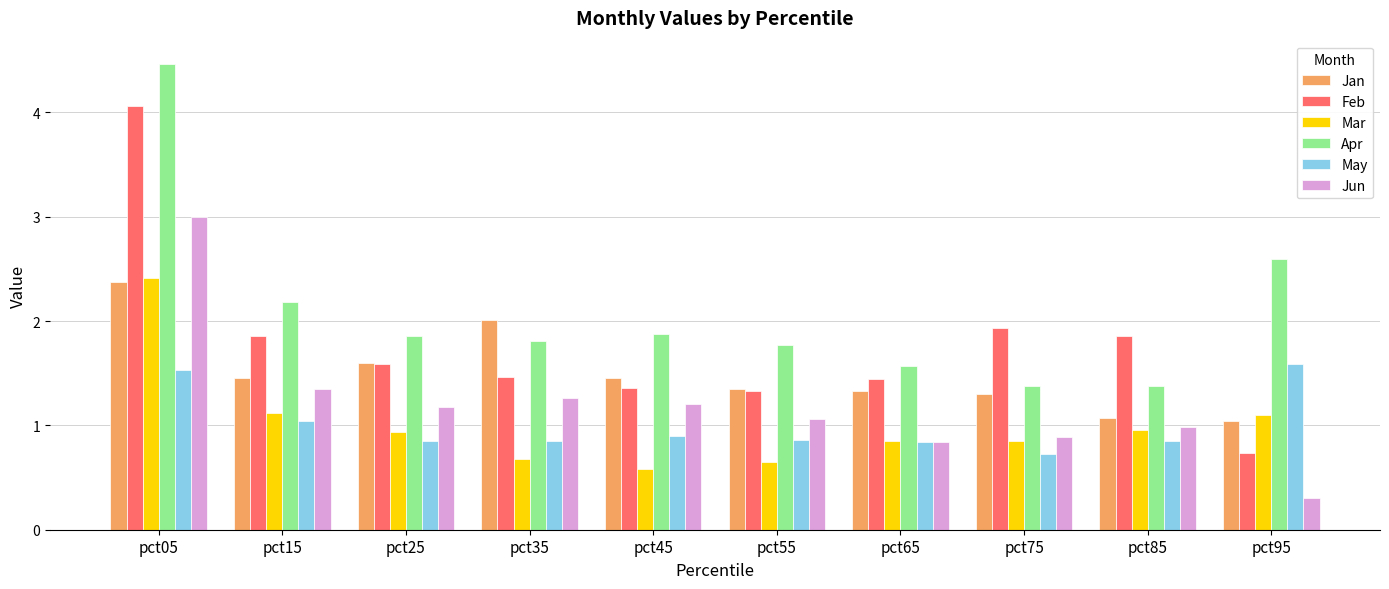

The value of Jun at pct45 is 1.2. True or false?

True